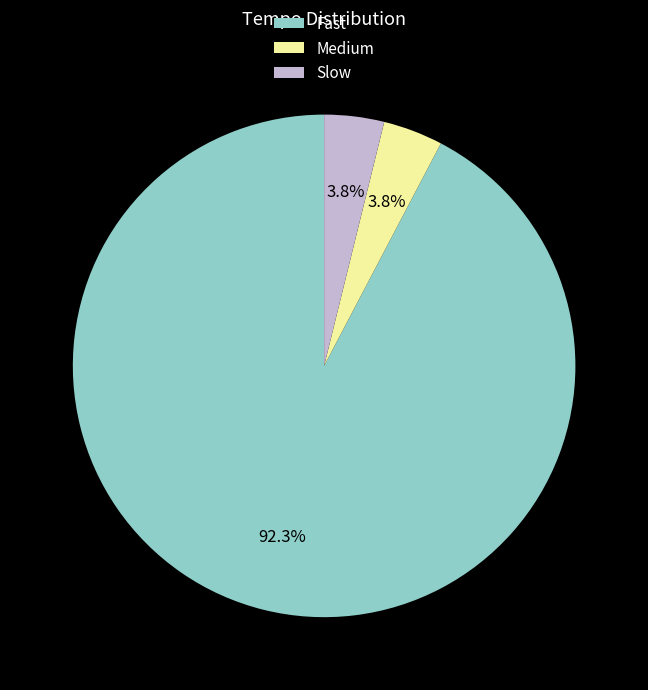

Which has a higher value, Fast or Medium?

Fast